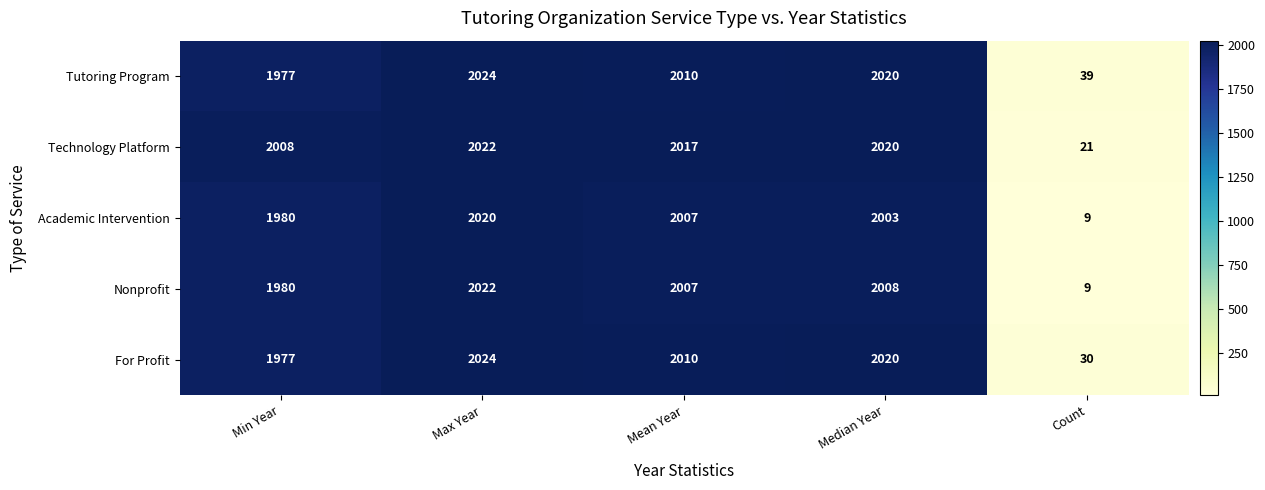

How many distinct data groups are displayed?

5